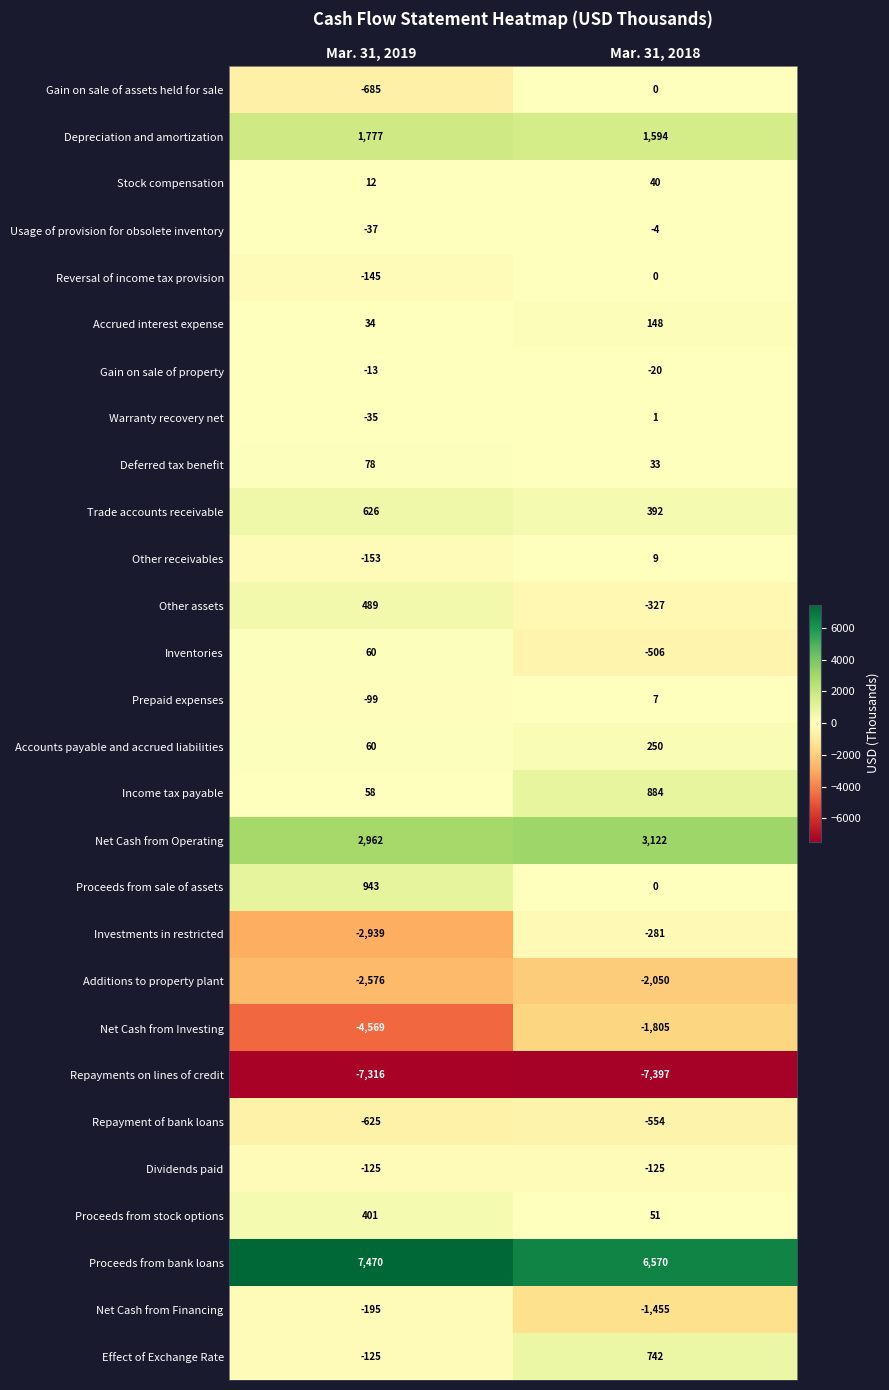

What is the difference between the maximum and minimum values in the Deferred tax benefit series?

45